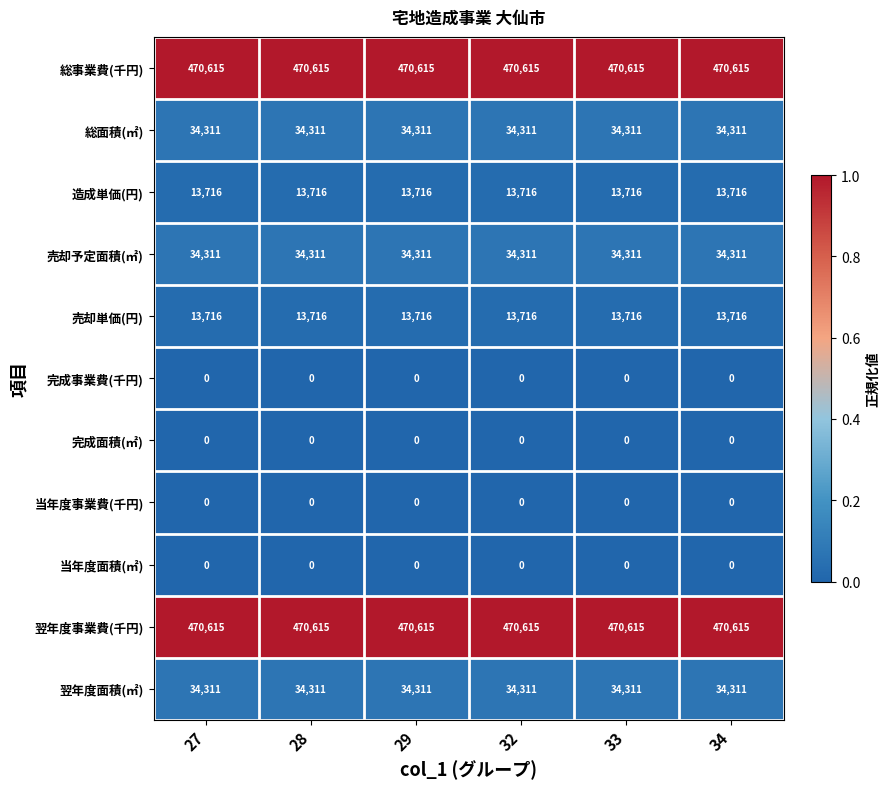

True or false: 総面積(㎡) has a value of 34311 at 33.

True